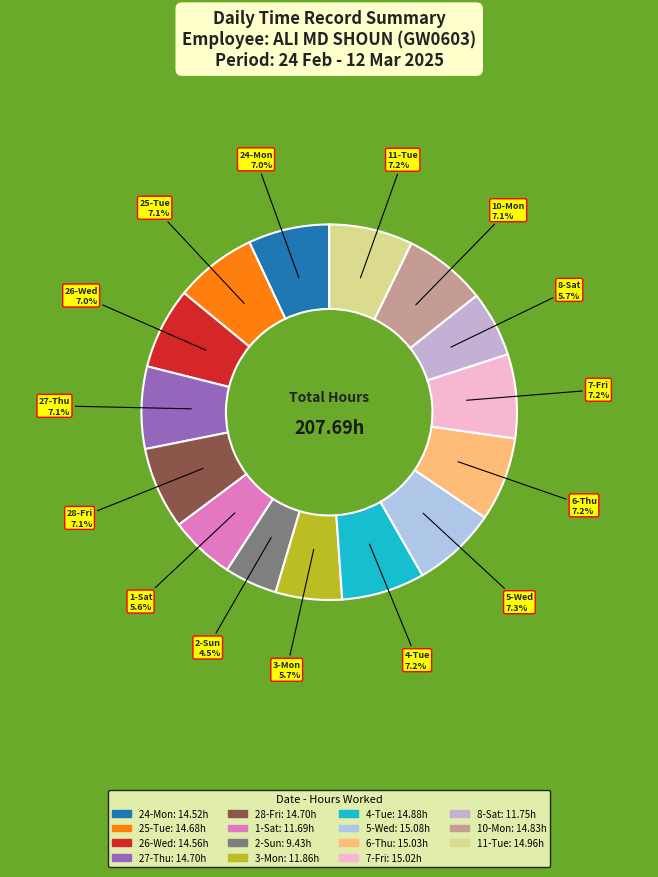

Approximately how many times larger is the value at 11-Tue compared to 4-Tue?

1.0